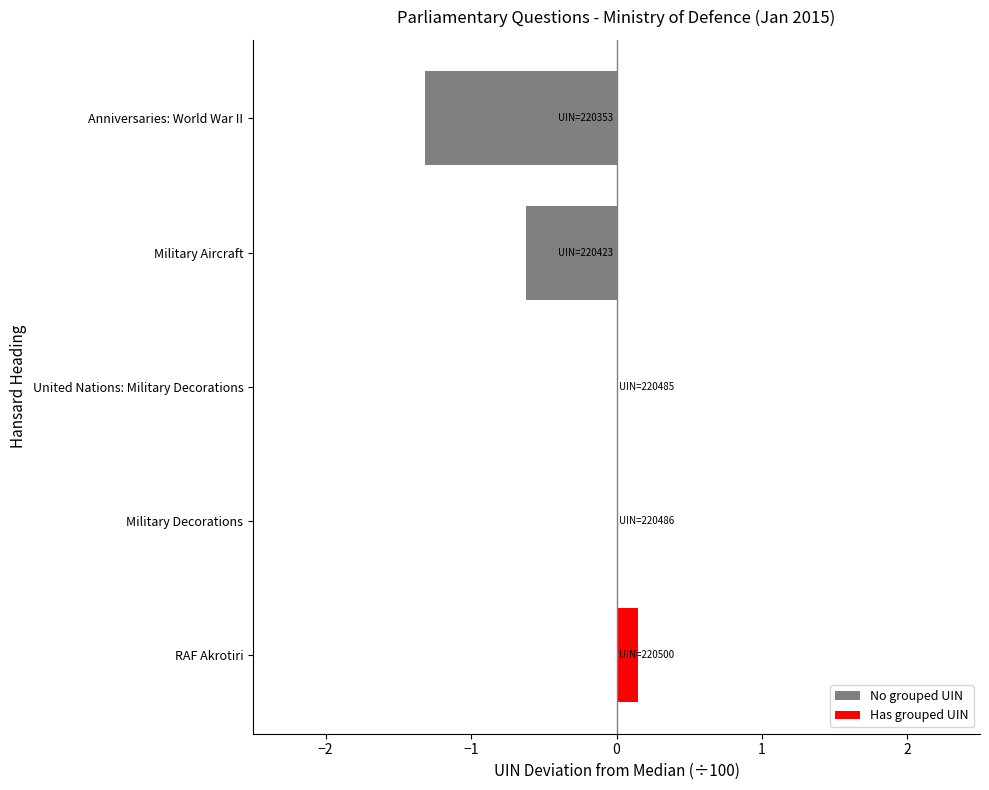

Read the value at Military Aircraft.

-0.6